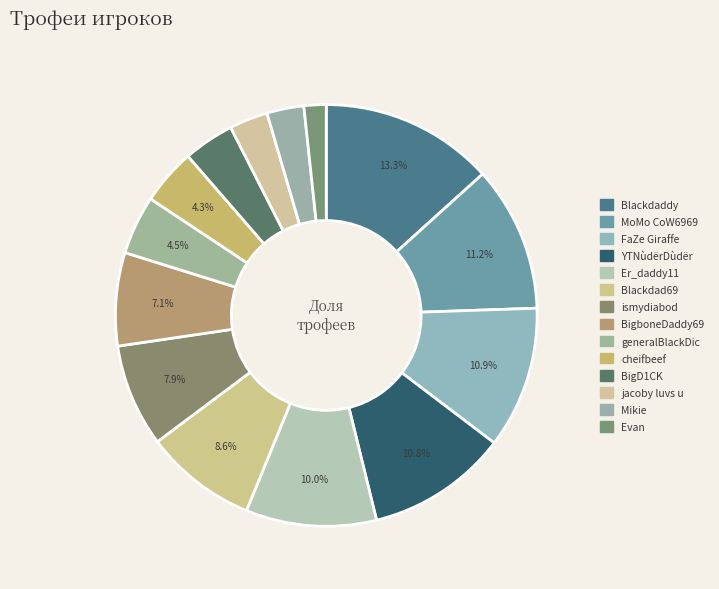

To the nearest percent, what is the difference between the Evan and ismydiabod slice percentages?

6%